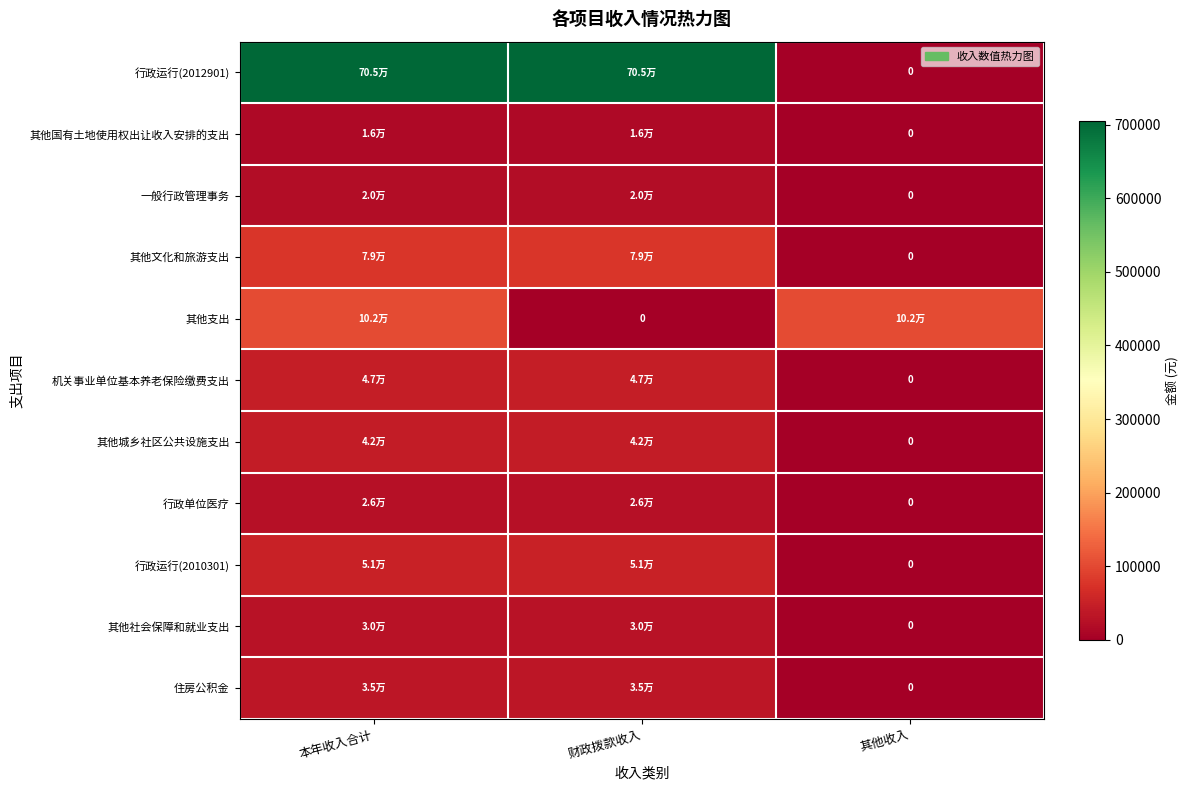

Which series has the widest spread of values?

行政运行(2012901)